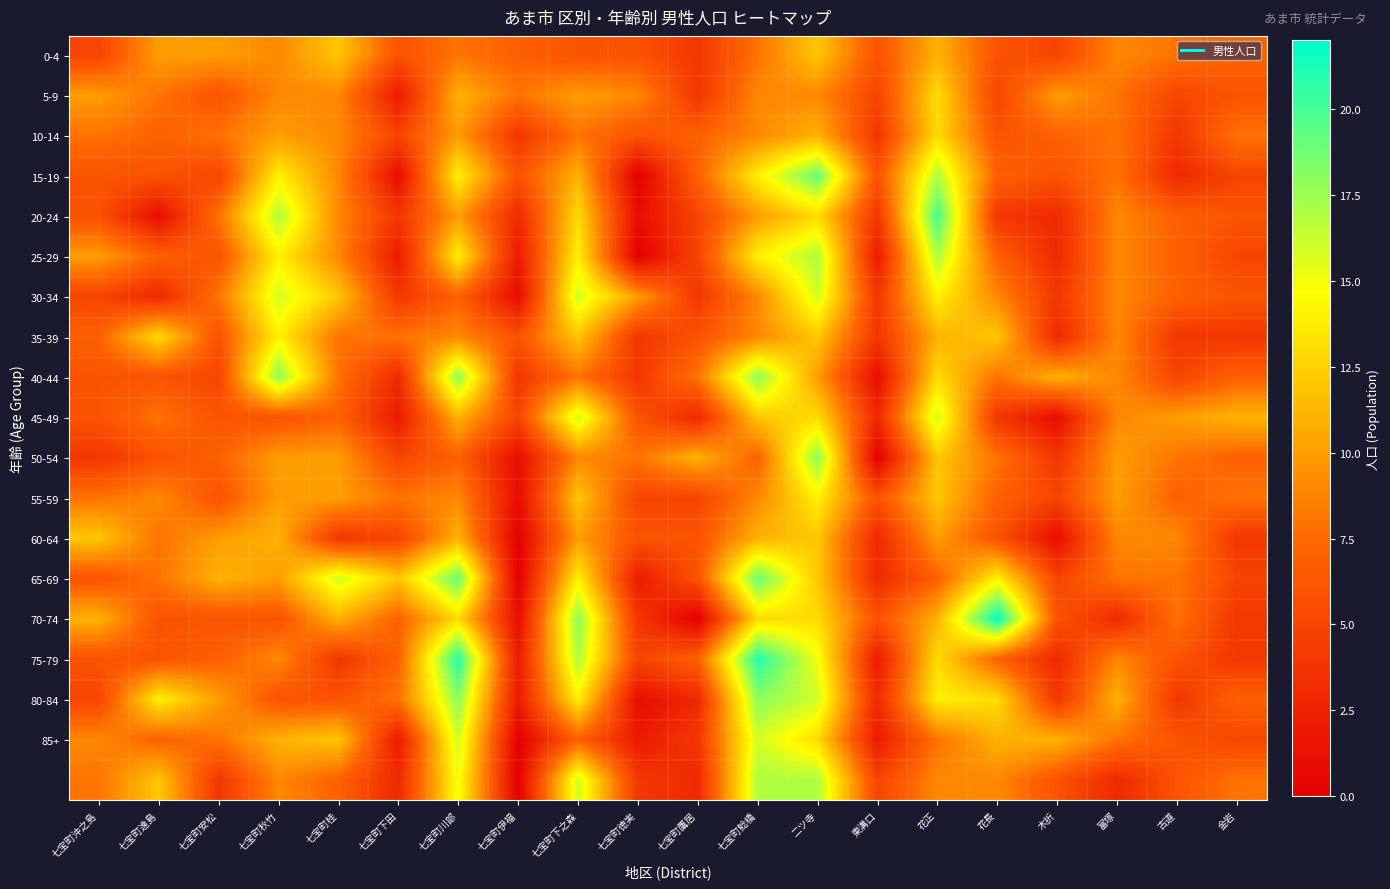

Which series has the widest spread of values?

70-74